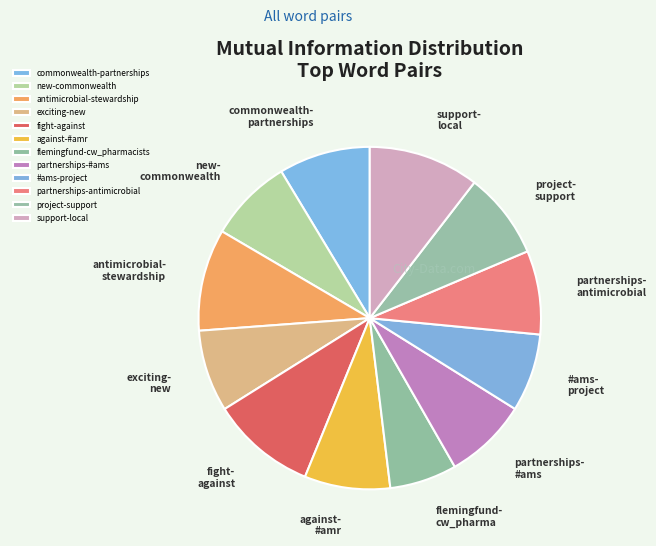

To the nearest percent, what is the combined percentage of partnerships-antimicrobial and partnerships-#ams?

16%